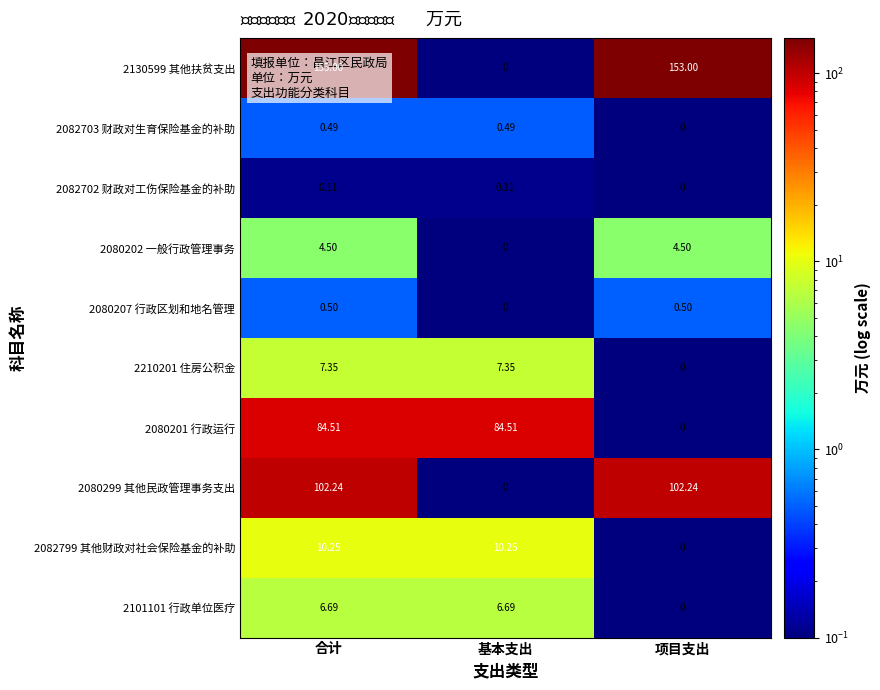

At which label does 2082799 其他财政对社会保险基金的补助 reach its minimum?

项目支出